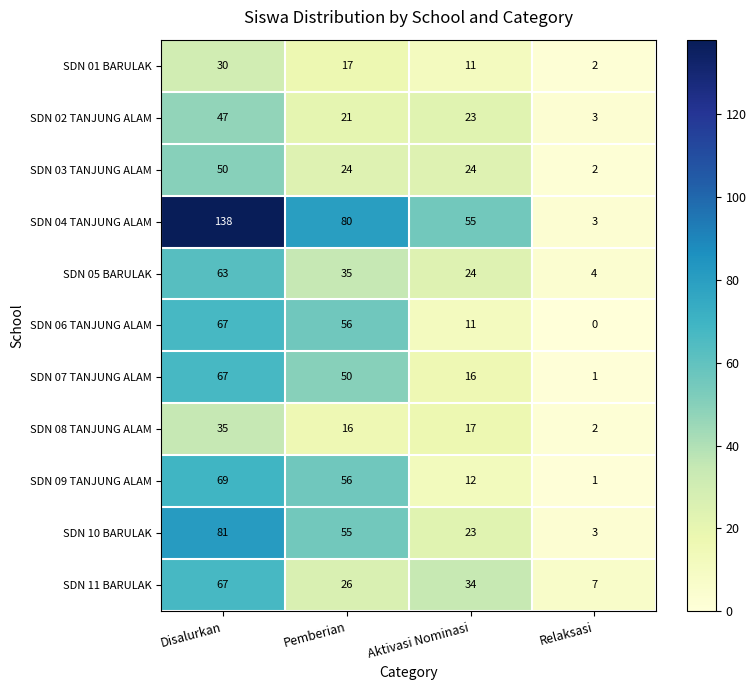

True or false: SDN 10 BARULAK has a value of 23 at Aktivasi Nominasi.

True